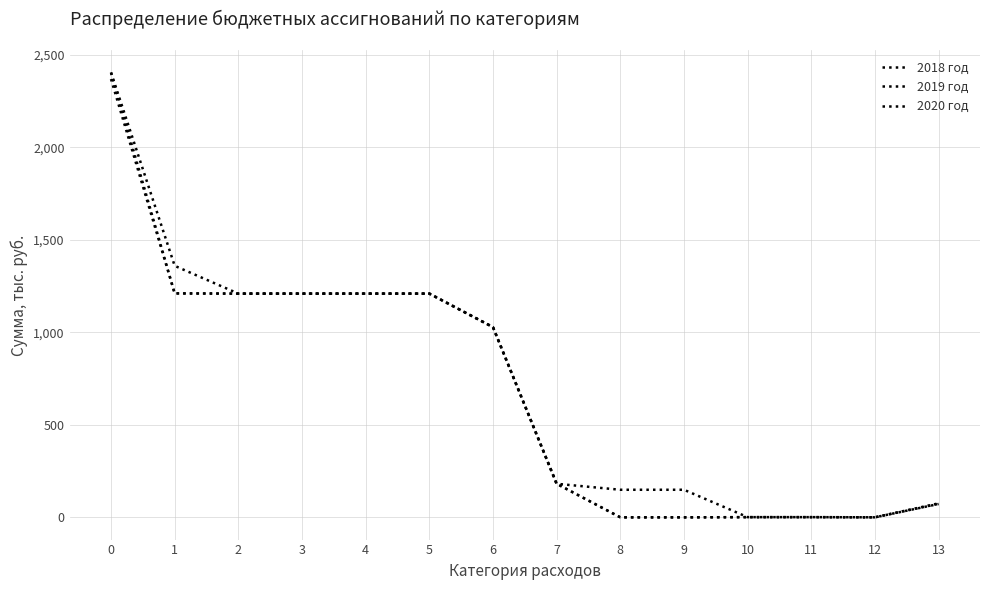

How many lines are shown in the chart?

3